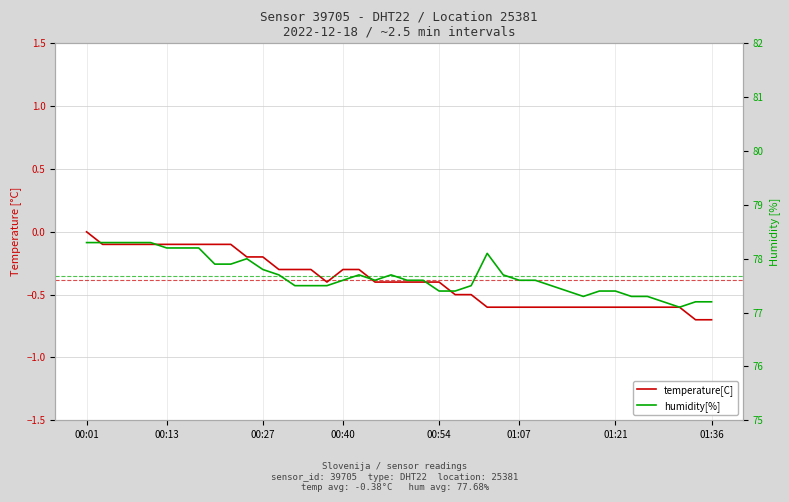

What is the value of the humidity[%] point at the 32nd from the left?

77.3